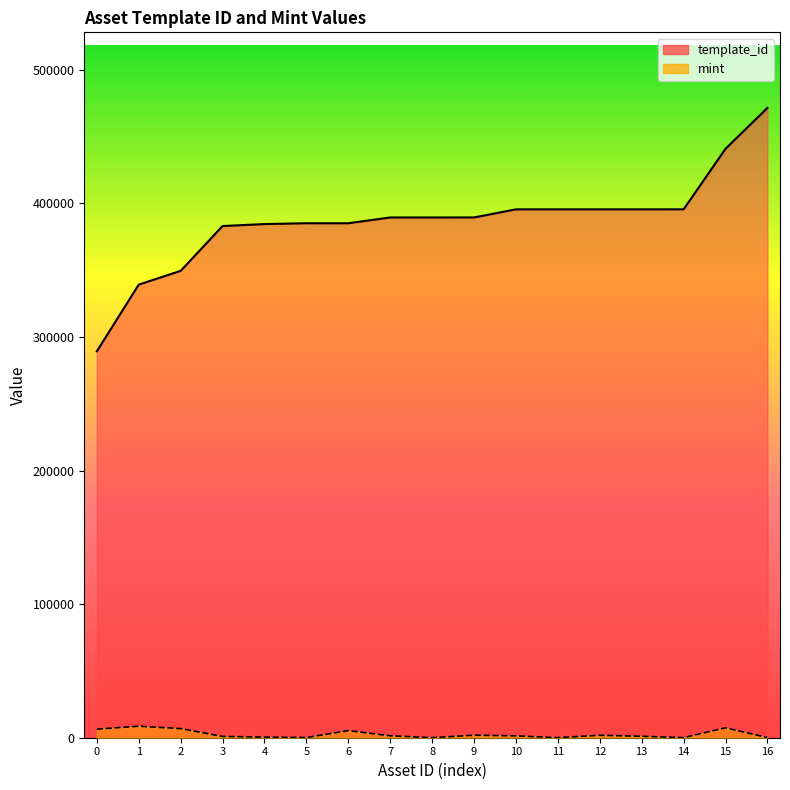

True or false: template_id has more than 1 interior local peaks.

False